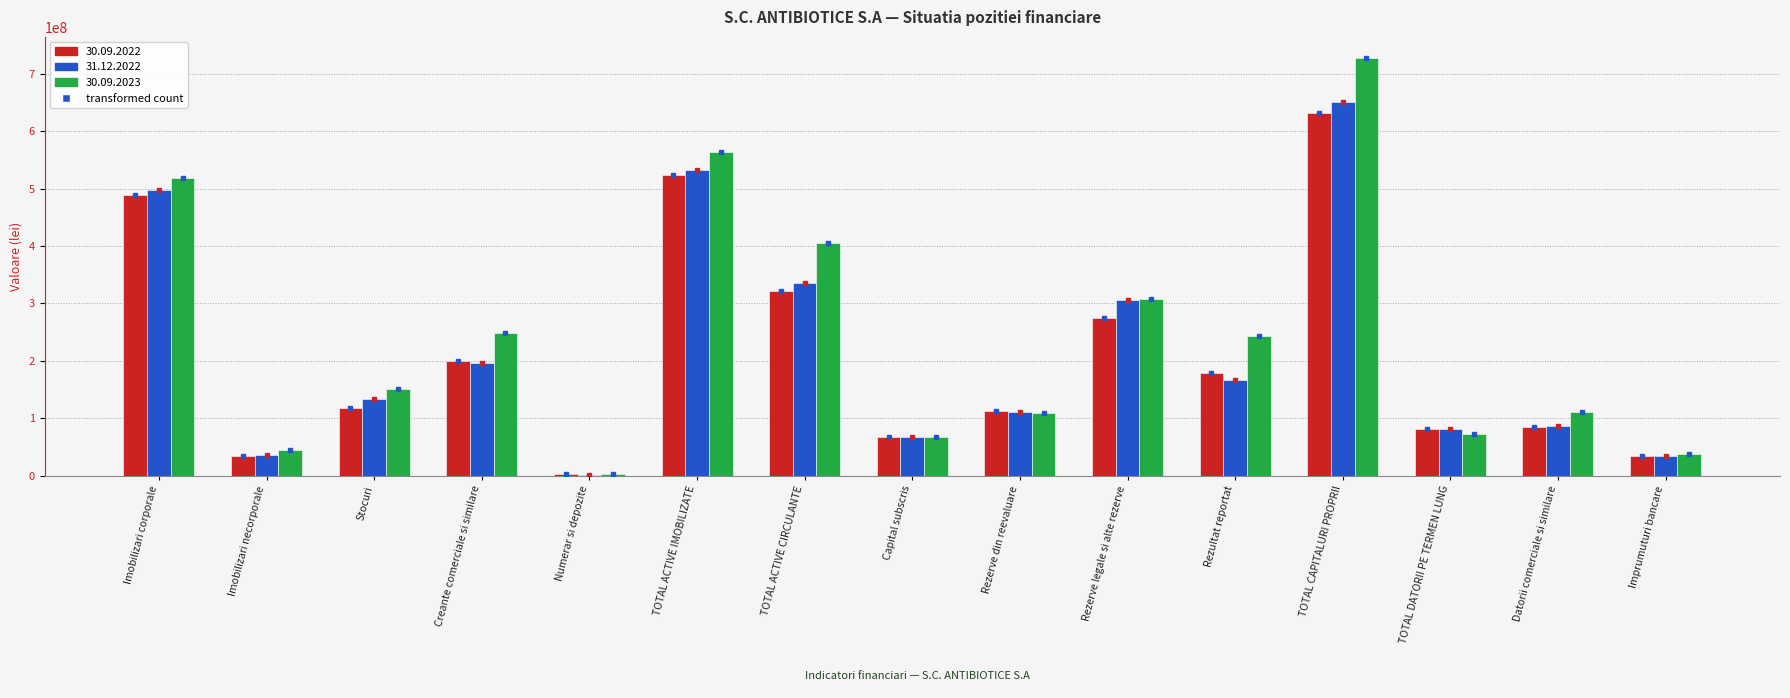

The value of 30.09.2023 at TOTAL CAPITALURI PROPRII is 1265093463. True or false?

False